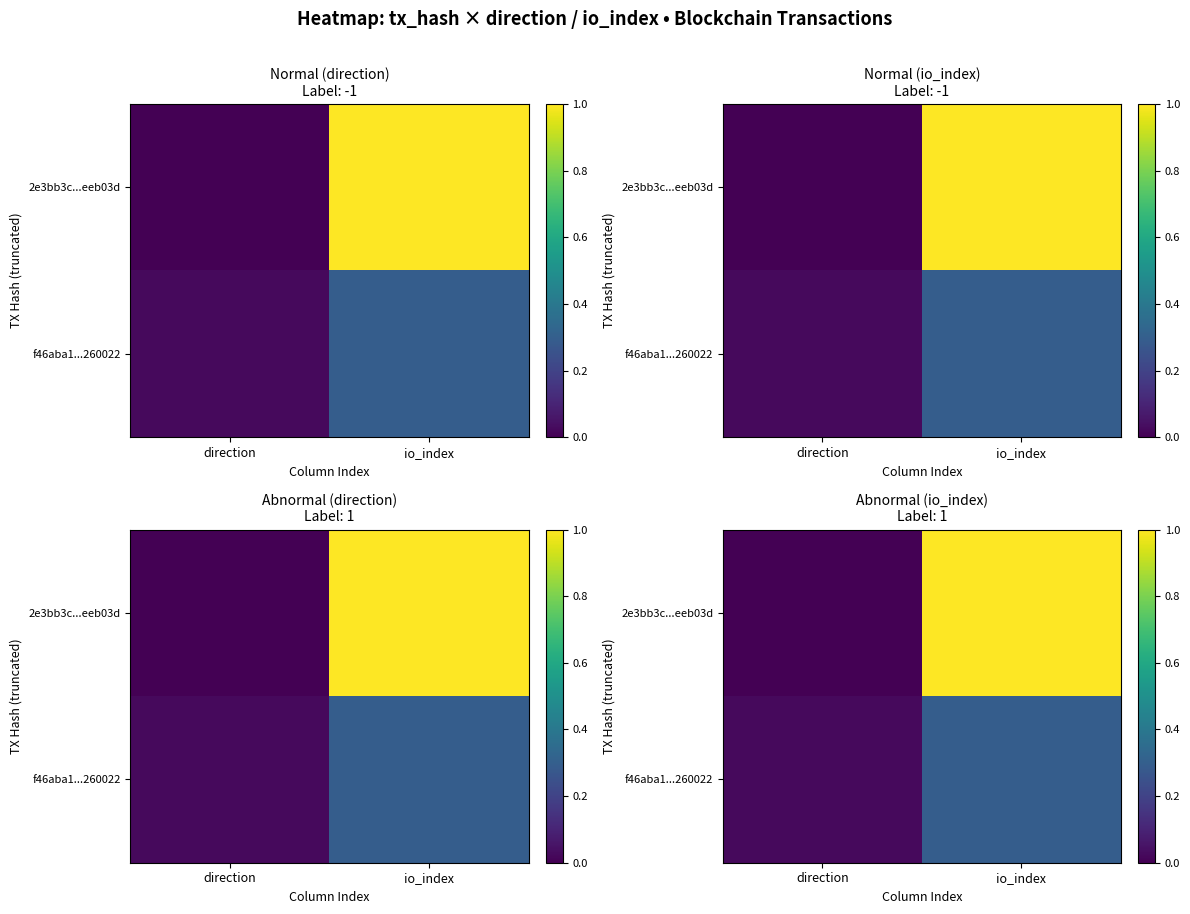

What is the sum of all f46aba1...260022 values?

0.3